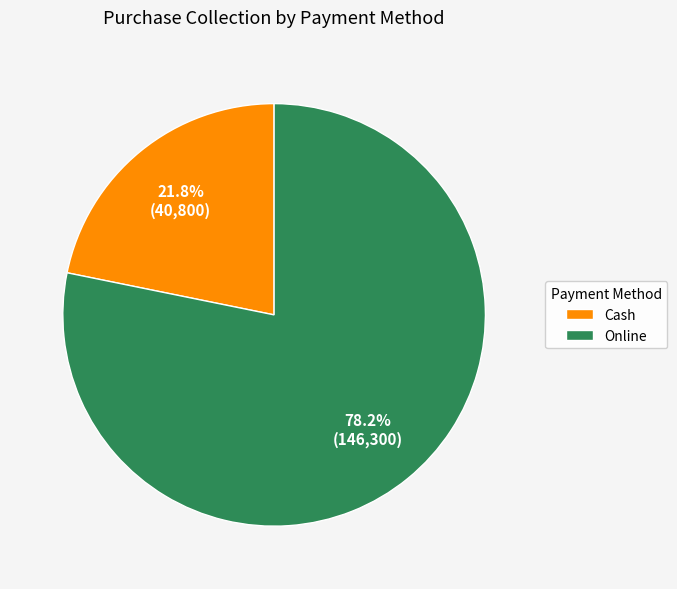

Which category has the smallest portion of the pie?

Cash